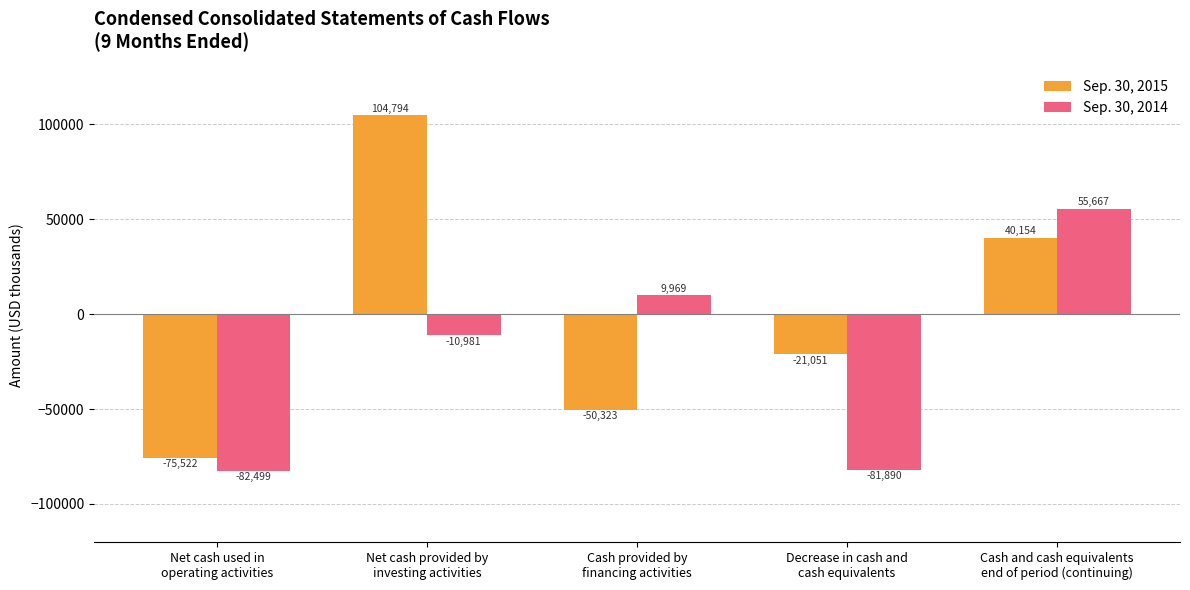

What is the label of the 2nd bar from the left?

Net cash provided by
investing activities